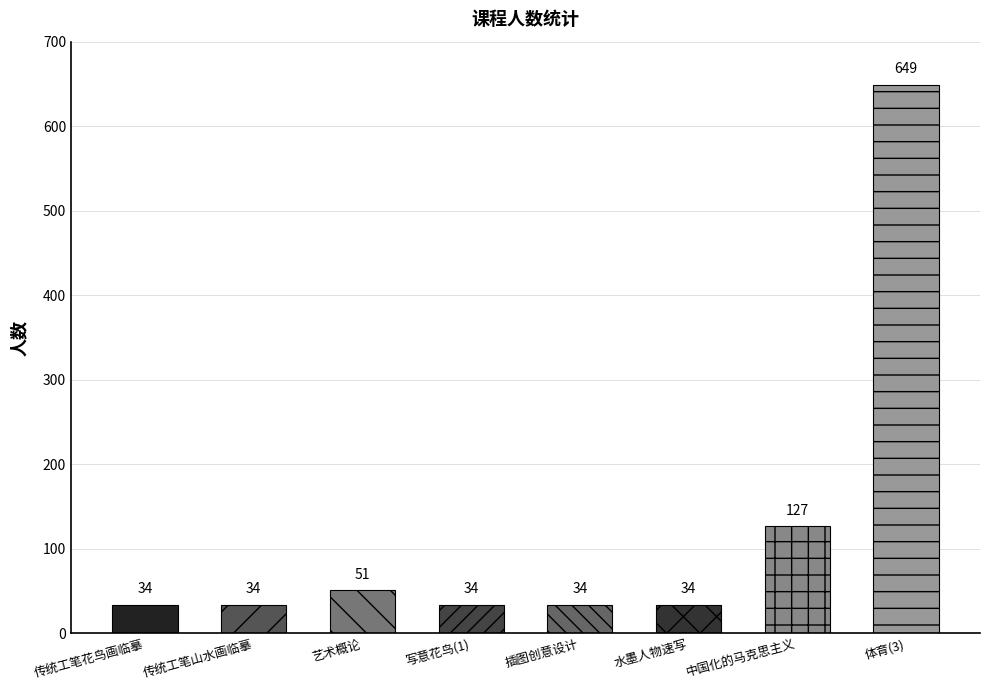

What is the change in value from 艺术概论 to 中国化的马克思主义?

+76